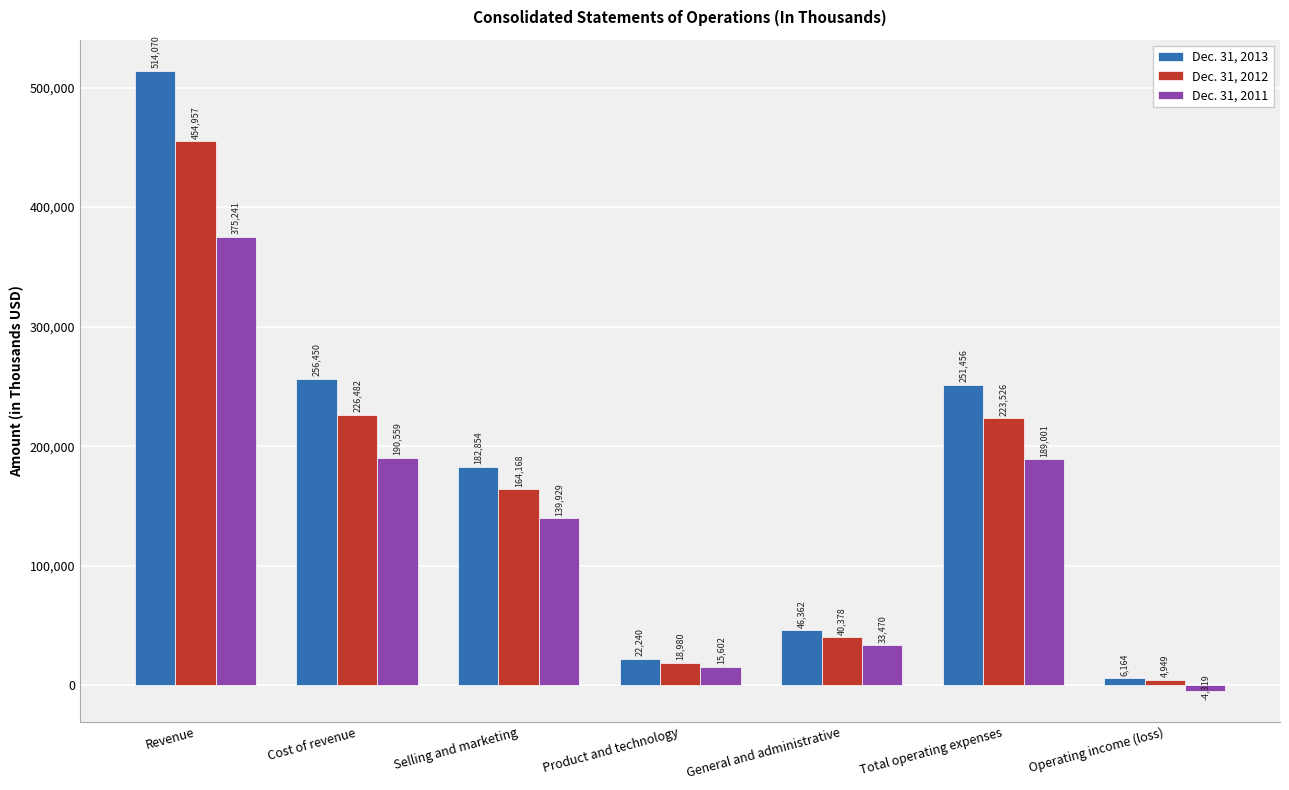

Reading left to right, list all the values displayed in this chart.

Dec. 31, 2013: 514070	256450	182854	22240	46362	251456	6164
Dec. 31, 2012: 454957	226482	164168	18980	40378	223526	4949
Dec. 31, 2011: 375241	190559	139929	15602	33470	189001	-4319